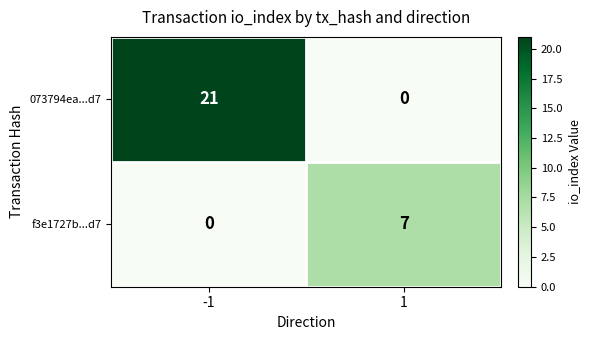

What is the highest value of the 073794ea...d7 series?

21